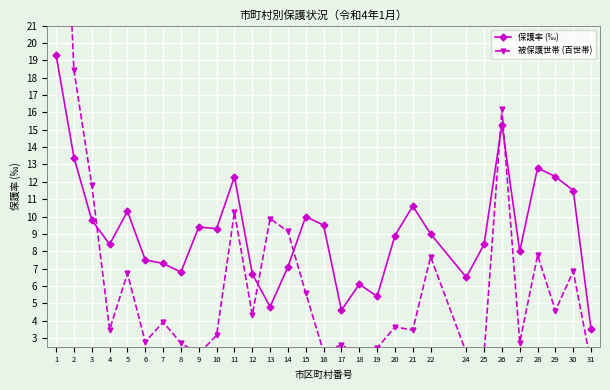

True or false: 保護率 (‰) and 被保護世帯 (百世帯) intersect in this chart.

True